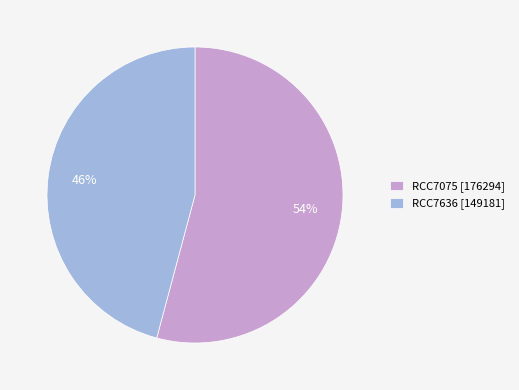

The RCC7075 slice represents 47% of the pie. True or false?

False